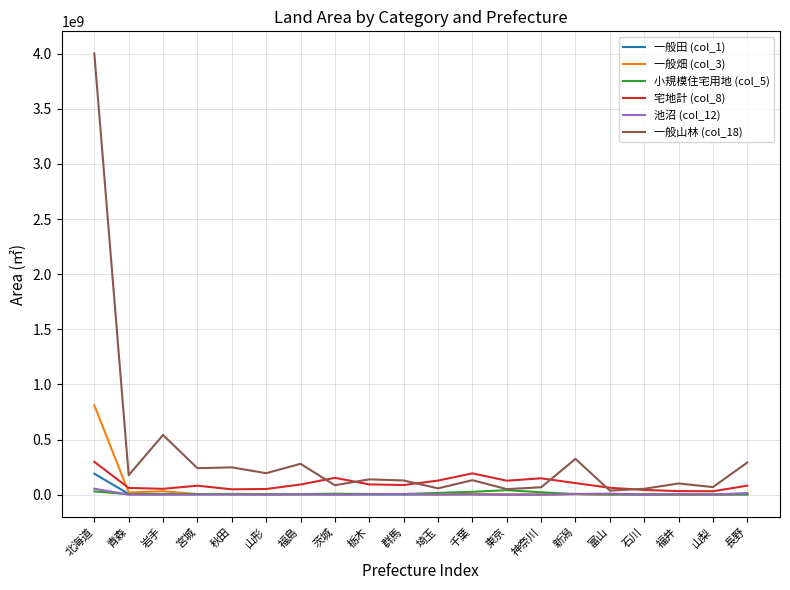

Which series has the largest total across all categories?

一般山林 (col_18)